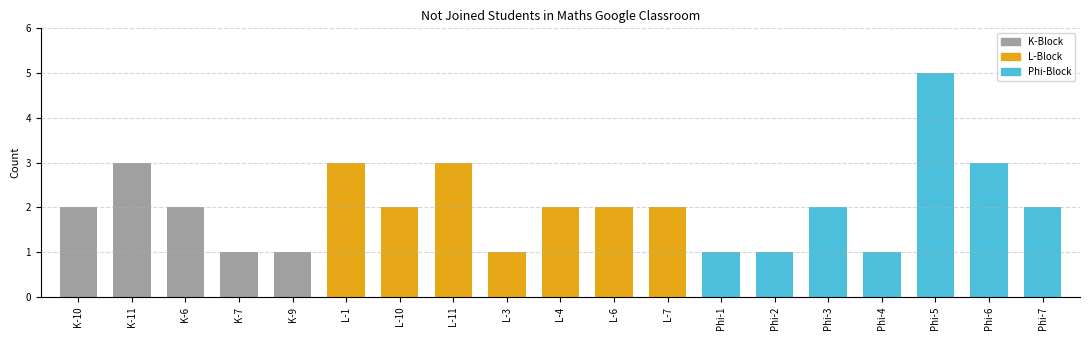

What is the label of the 17th bar from the left?

Phi-5